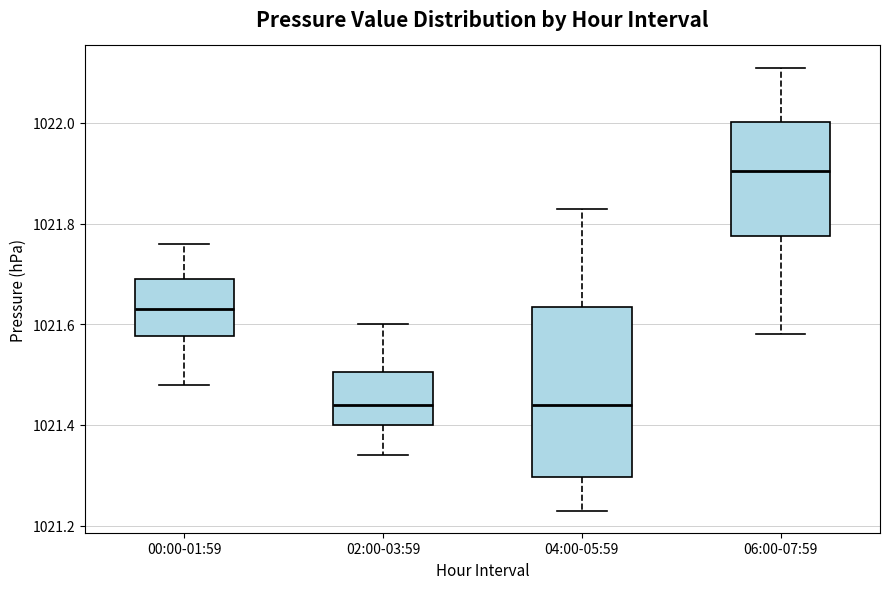

Comparing the boxes themselves (not the whiskers), which one is the tallest?

04:00-05:59